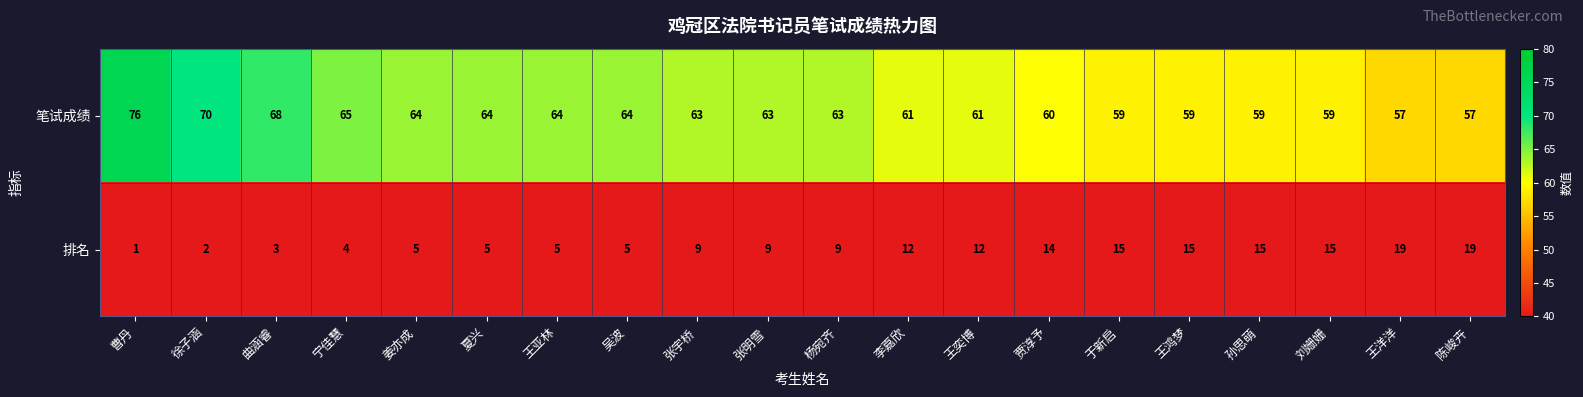

What is the average value of the 排名 series?

10